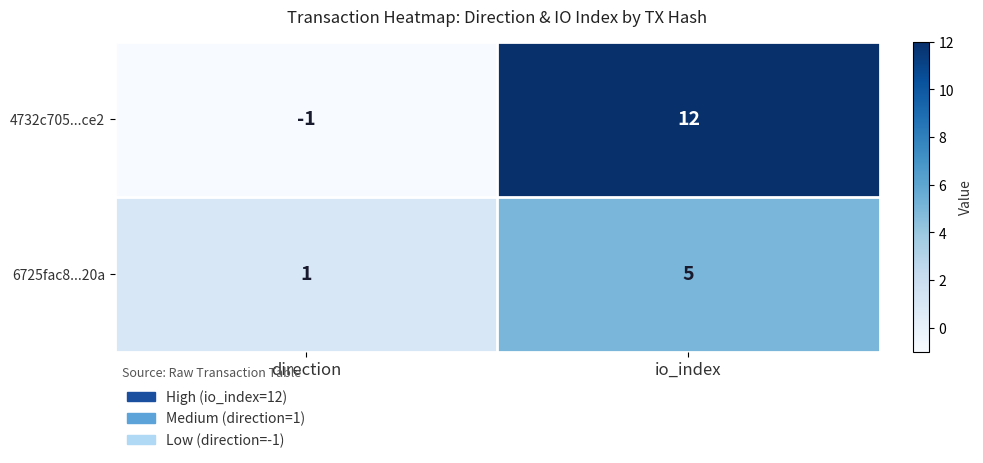

Reading left to right, transcribe all the data shown in this chart.

4732c705...ce2: direction=-1	io_index=12
6725fac8...20a: direction=1	io_index=5